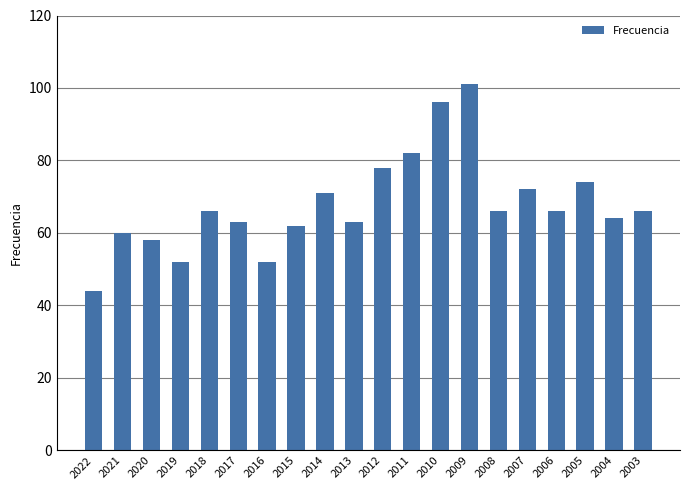

What is the change in value from 2006 to 2004?

-2